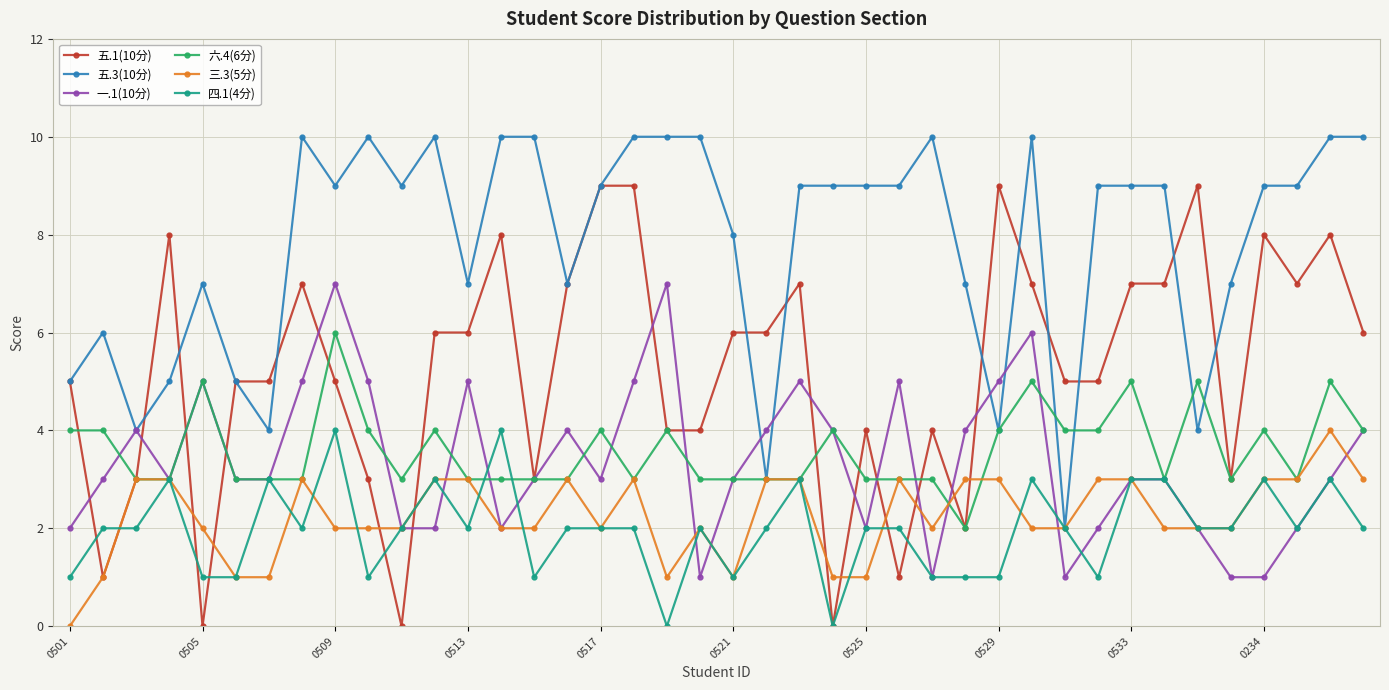

Which series has the largest total across all categories?

五.3(10分)